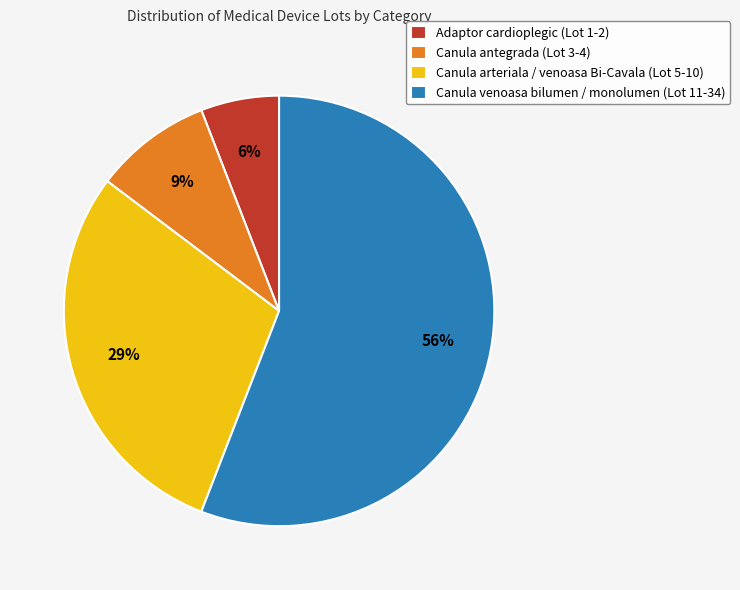

Which has a higher value, Canula venoasa bilumen / monolumen (Lot 11-34) or Canula arteriala / venoasa Bi-Cavala (Lot 5-10)?

Canula venoasa bilumen / monolumen (Lot 11-34)